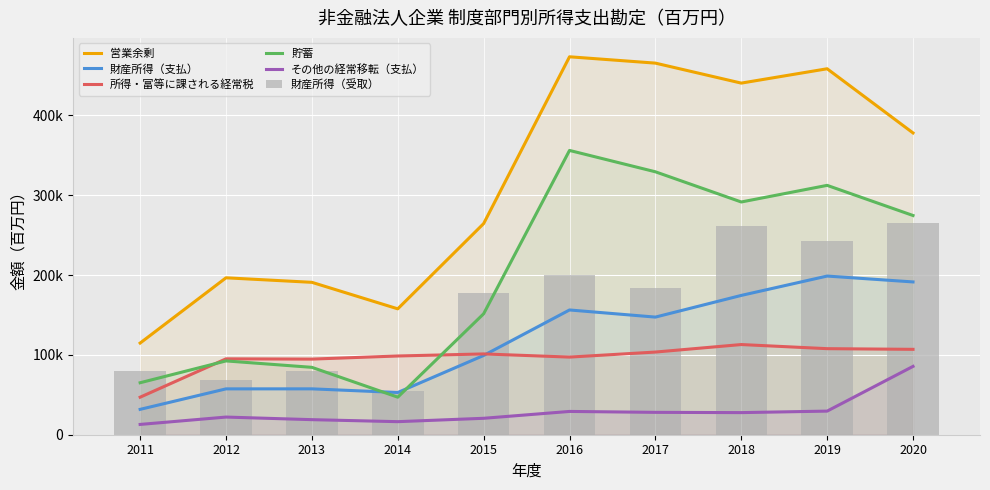

Reading left to right, list all the values displayed in this chart.

営業余剰: 114825.0	196580.5	190914.5	157707.5	264504.5	473457.5	465522.0	440483.5	458458.0	378064.5
財産所得（支払）: 31772.0	57444.0	57472.5	52902.0	99299.0	156292.0	147354.5	174510.0	198765.0	191407.0
所得・富等に課される経常税: 47011.5	95053.0	94737.0	98630.5	101218.0	97246.5	103562.5	112965.5	107808.5	106963.5
貯蓄: 65113.5	92468.5	84417.0	47030.0	151521.5	356145.0	329384.0	291565.0	312393.0	274630.0
その他の経常移転（支払）: 12893.0	22122.0	18873.5	16357.5	20586.5	29173.5	28027.5	27699.5	29583.0	85612.0
財産所得（受取）: 79549.0	68014.0	79352.0	54969.0	177173.0	199729.0	184261.0	262037.0	242320.0	265289.0